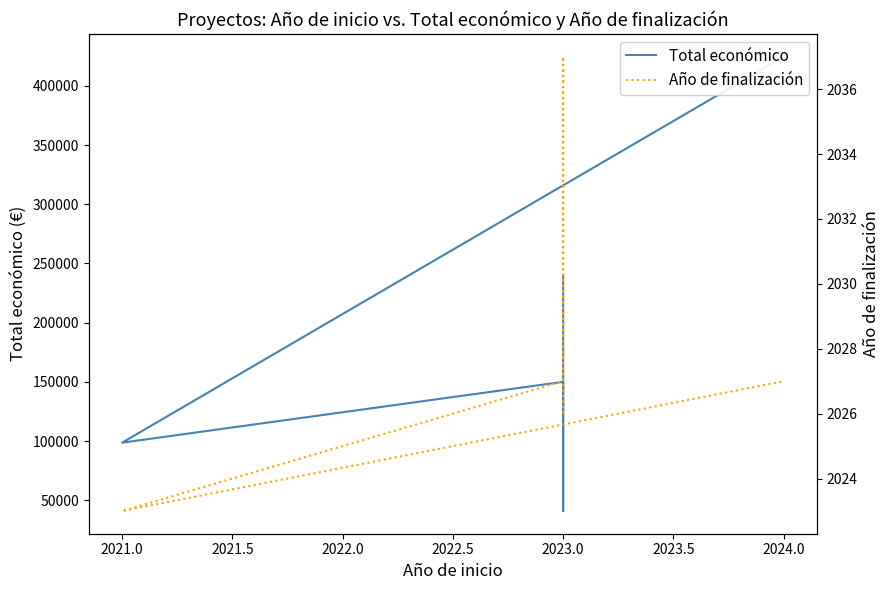

True or false: Total económico has a value of 202547 at 2023.0.

False